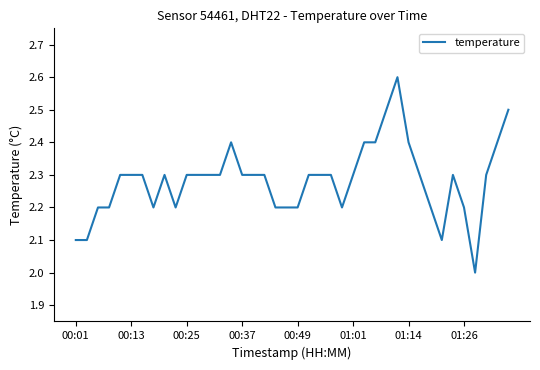

What is the difference between the maximum and minimum values?

0.6